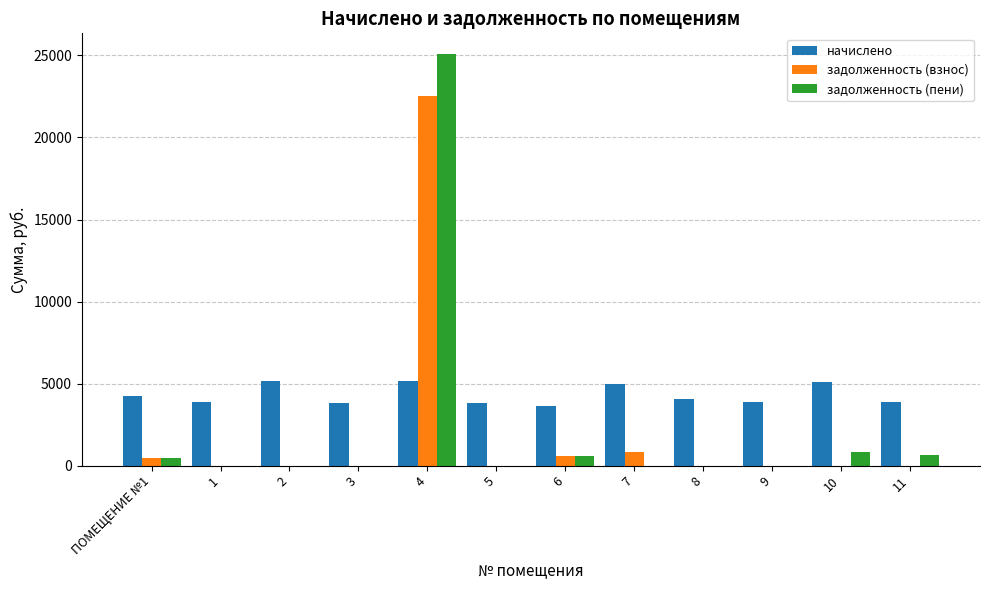

The value of задолженность (взнос) at 5 is 0.0. True or false?

True